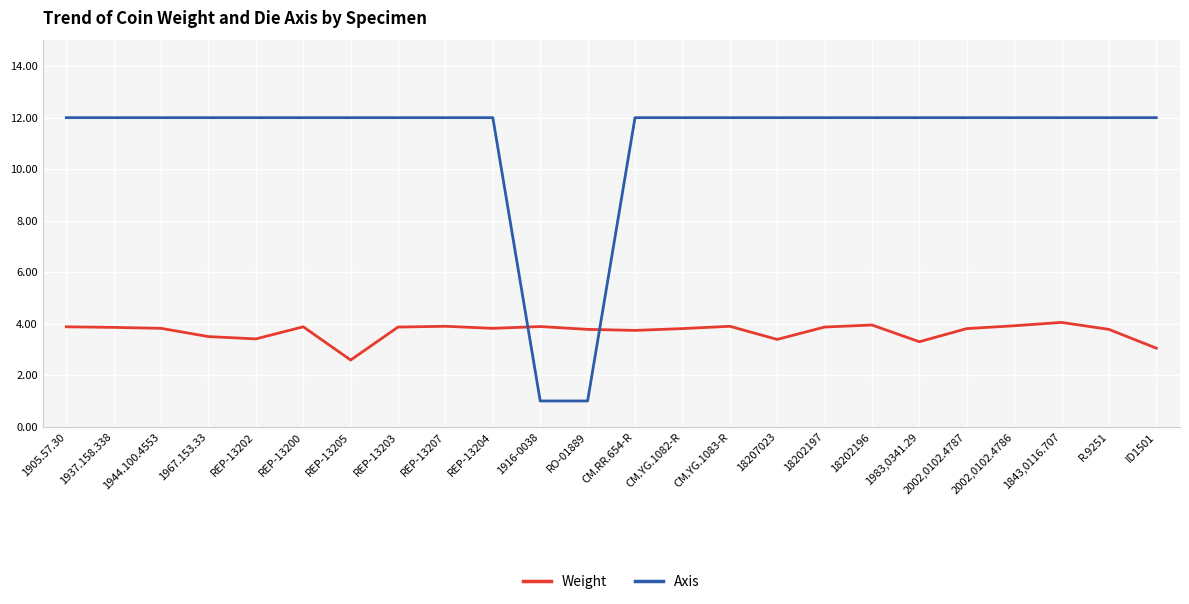

What is the smallest value displayed?

1.0